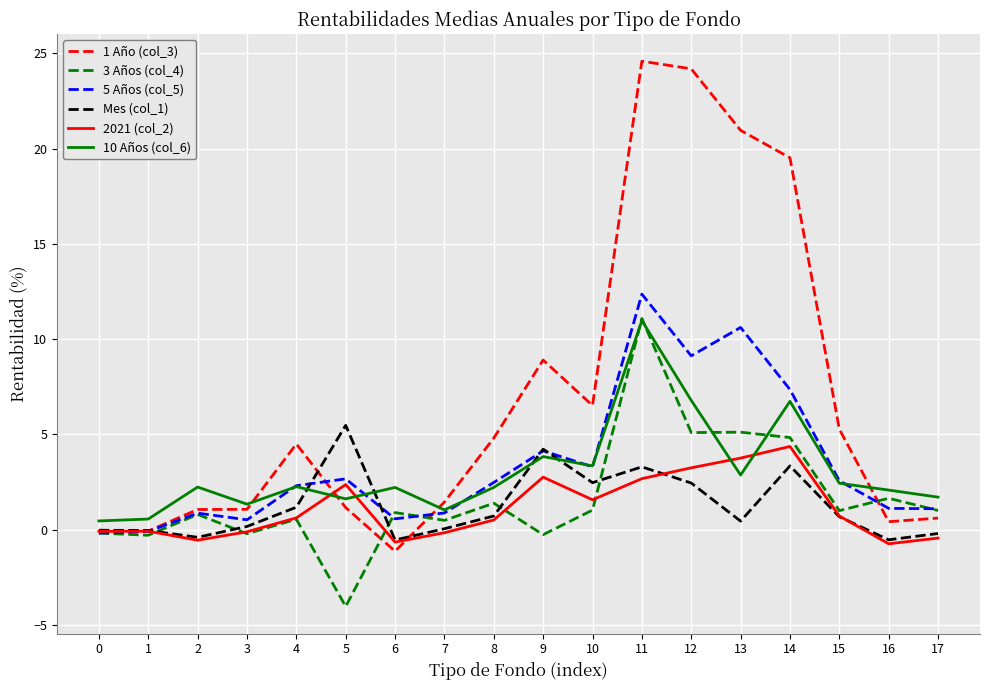

What is the greatest value displayed?

24.6